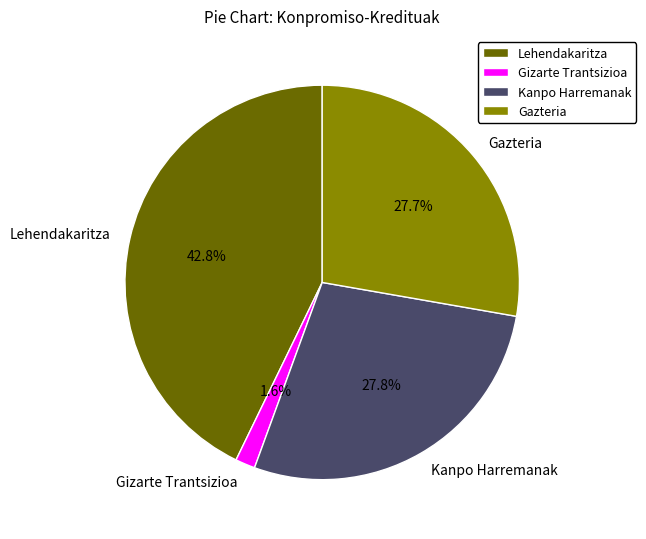

The Lehendakaritza slice represents 49% of the pie. True or false?

False